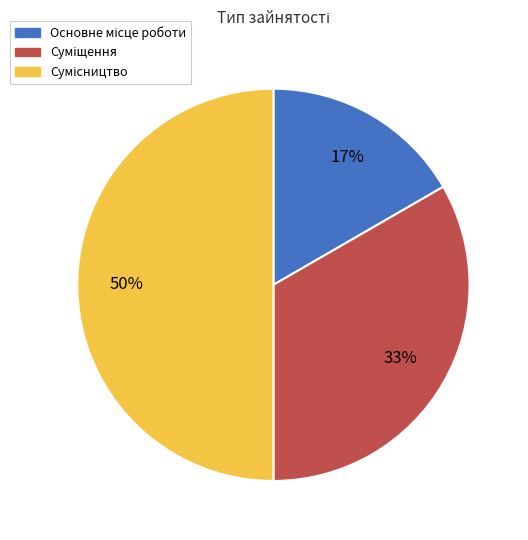

To the nearest percent, what is the difference between the largest and smallest slice percentages?

33%